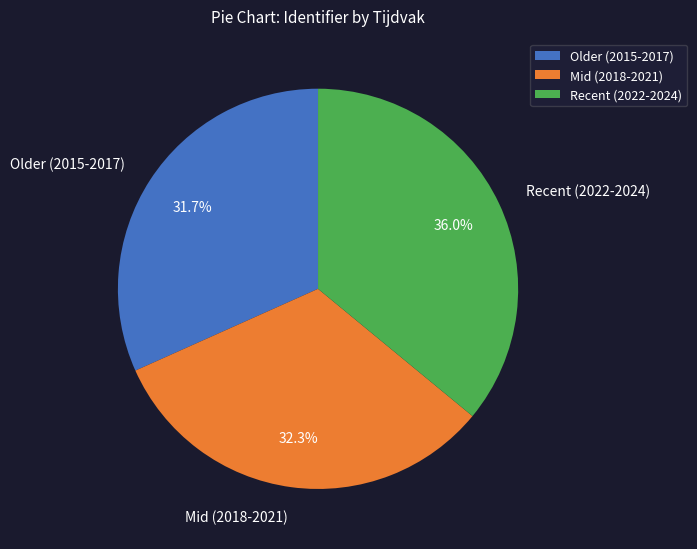

Which has a higher value, Mid (2018-2021) or Recent (2022-2024)?

Recent (2022-2024)